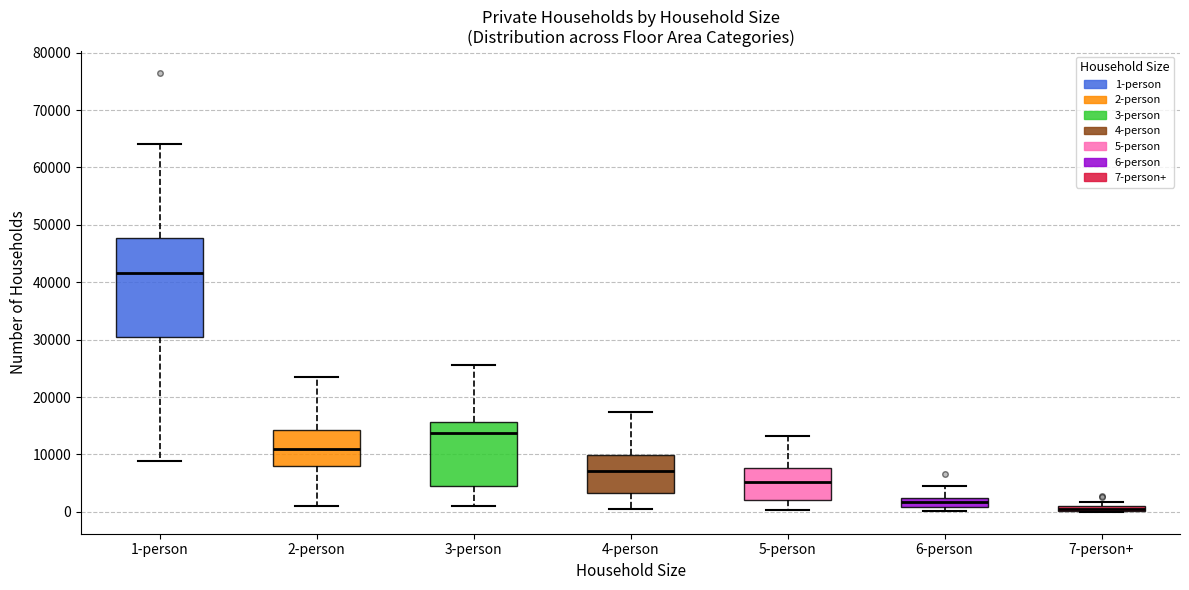

Comparing the boxes themselves (not the whiskers), which one is the tallest?

1-person